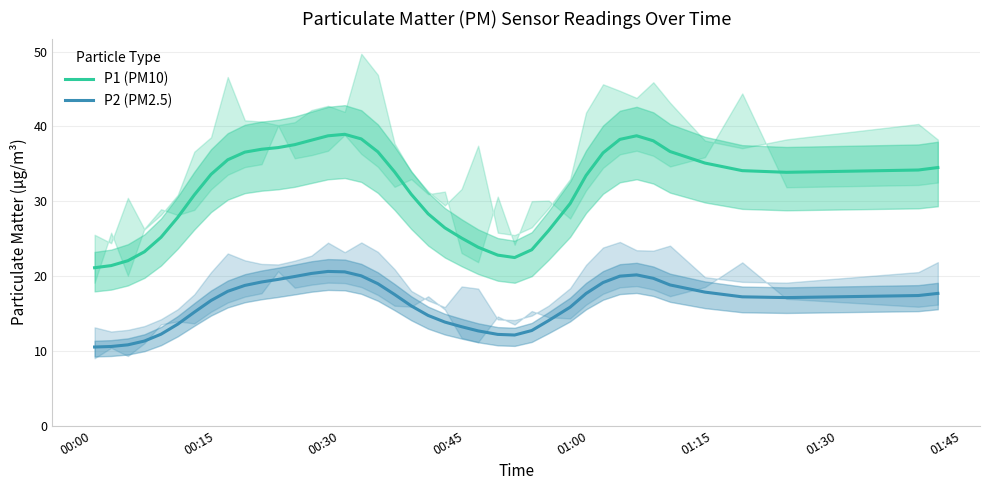

How many values in the P1 (PM10) series exceed 33?

23